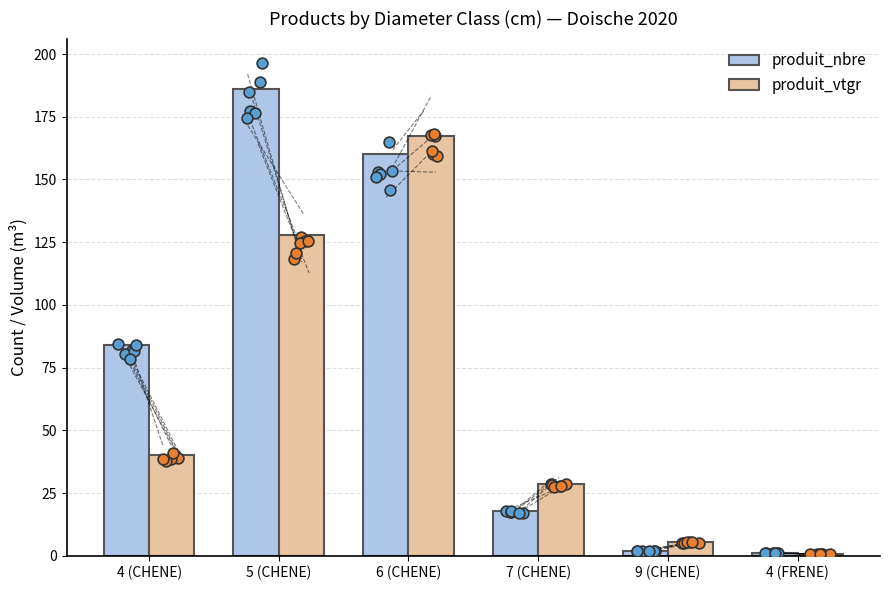

What is the total value across all series at 5 (CHENE)?

314.0